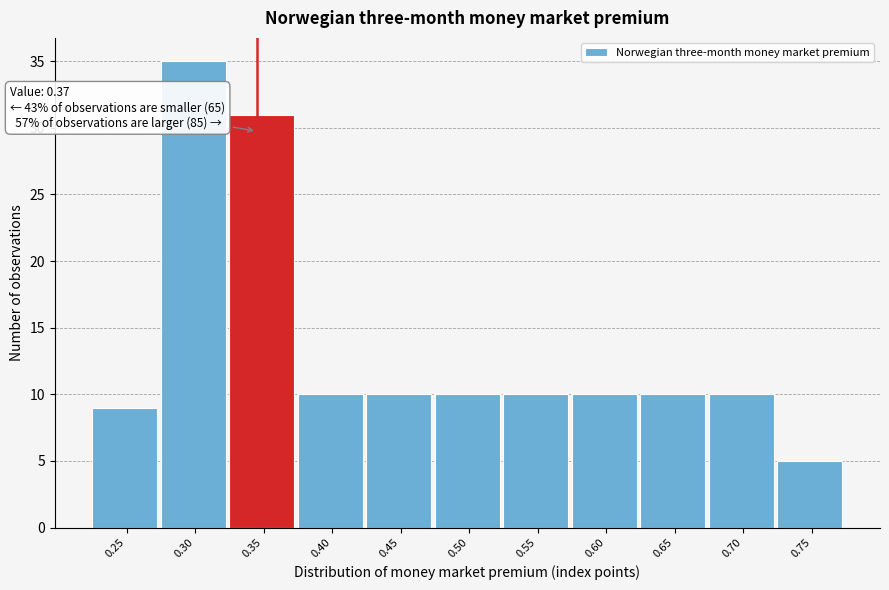

Reading left to right, what are all the values shown in this chart?

0.25=9	0.30=35	0.35=31	0.40=10	0.45=10	0.50=10	0.55=10	0.60=10	0.65=10	0.70=10	0.75=5